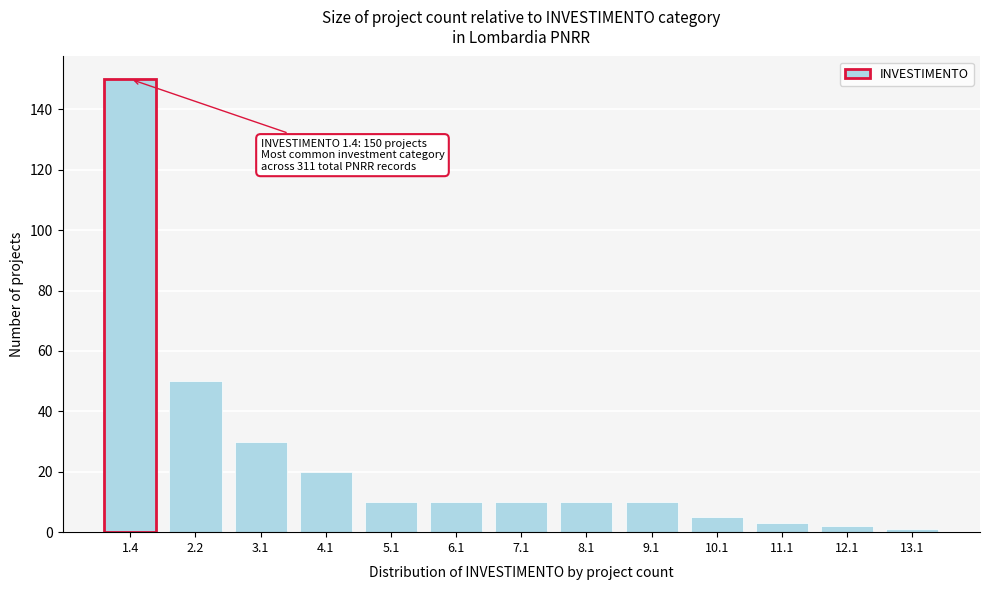

Reading left to right, list all the values displayed in this chart.

1.4=150	2.2=50	3.1=30	4.1=20	5.1=10	6.1=10	7.1=10	8.1=10	9.1=10	10.1=5	11.1=3	12.1=2	13.1=1